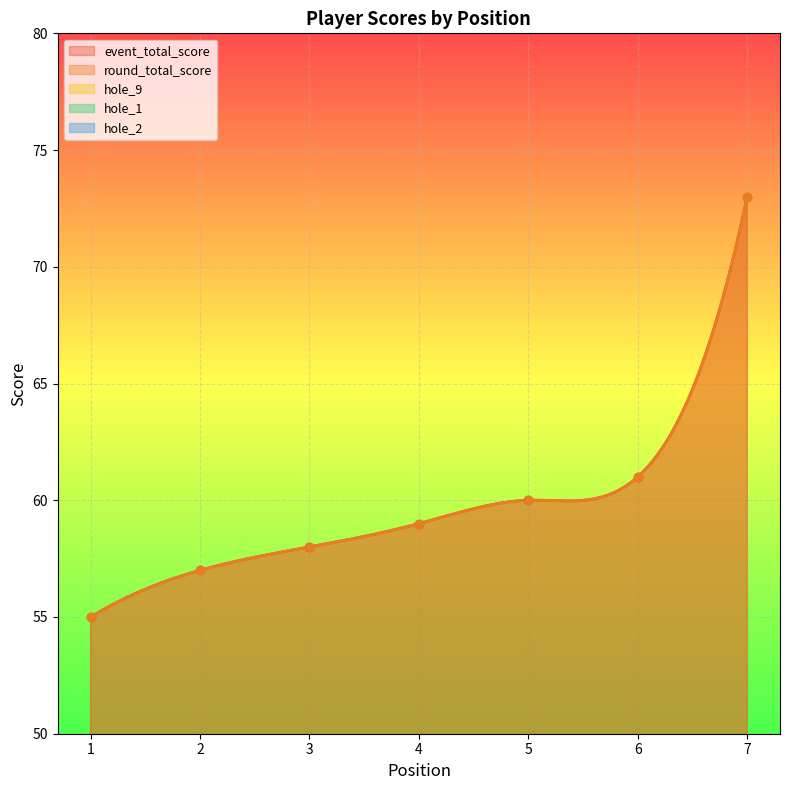

Rank the series at 3 from lowest to highest value.

hole_1, hole_2, hole_9, event_total_score, round_total_score